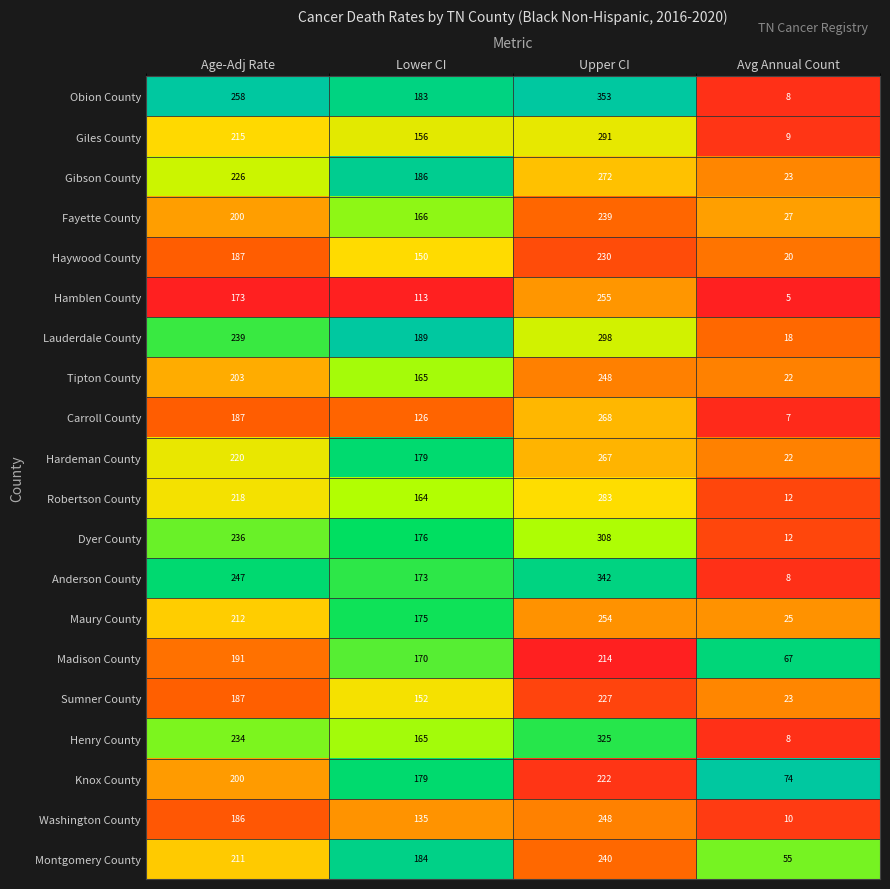

Which series has the largest total across all categories?

Obion County